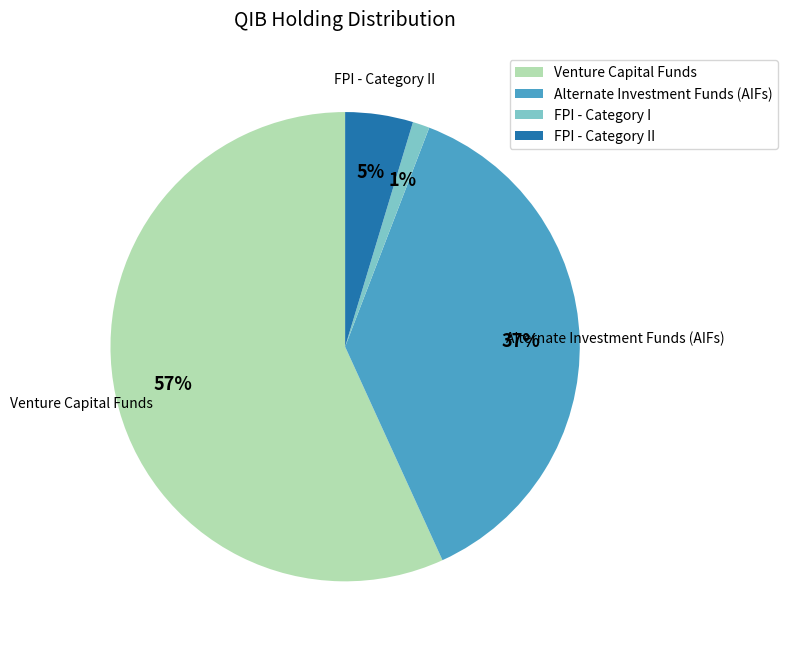

To the nearest percent, what is the average slice percentage?

25%